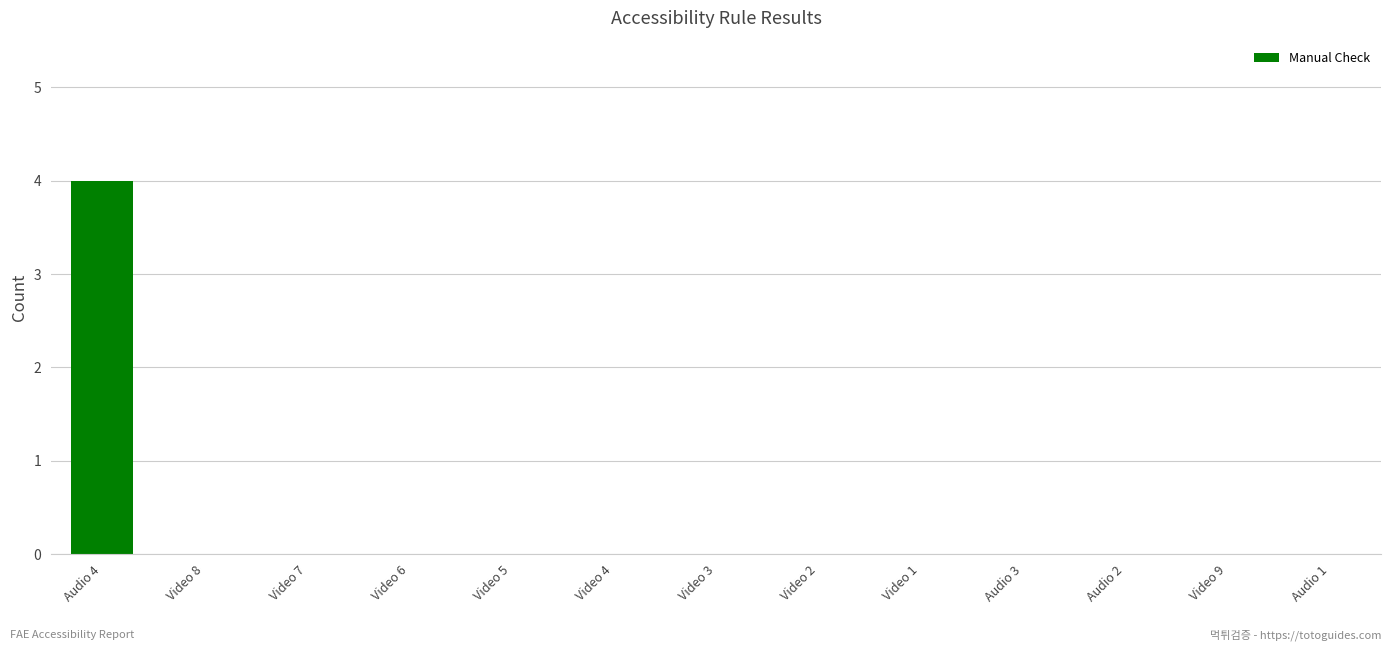

Which has a higher value, Video 8 or Audio 4?

Audio 4